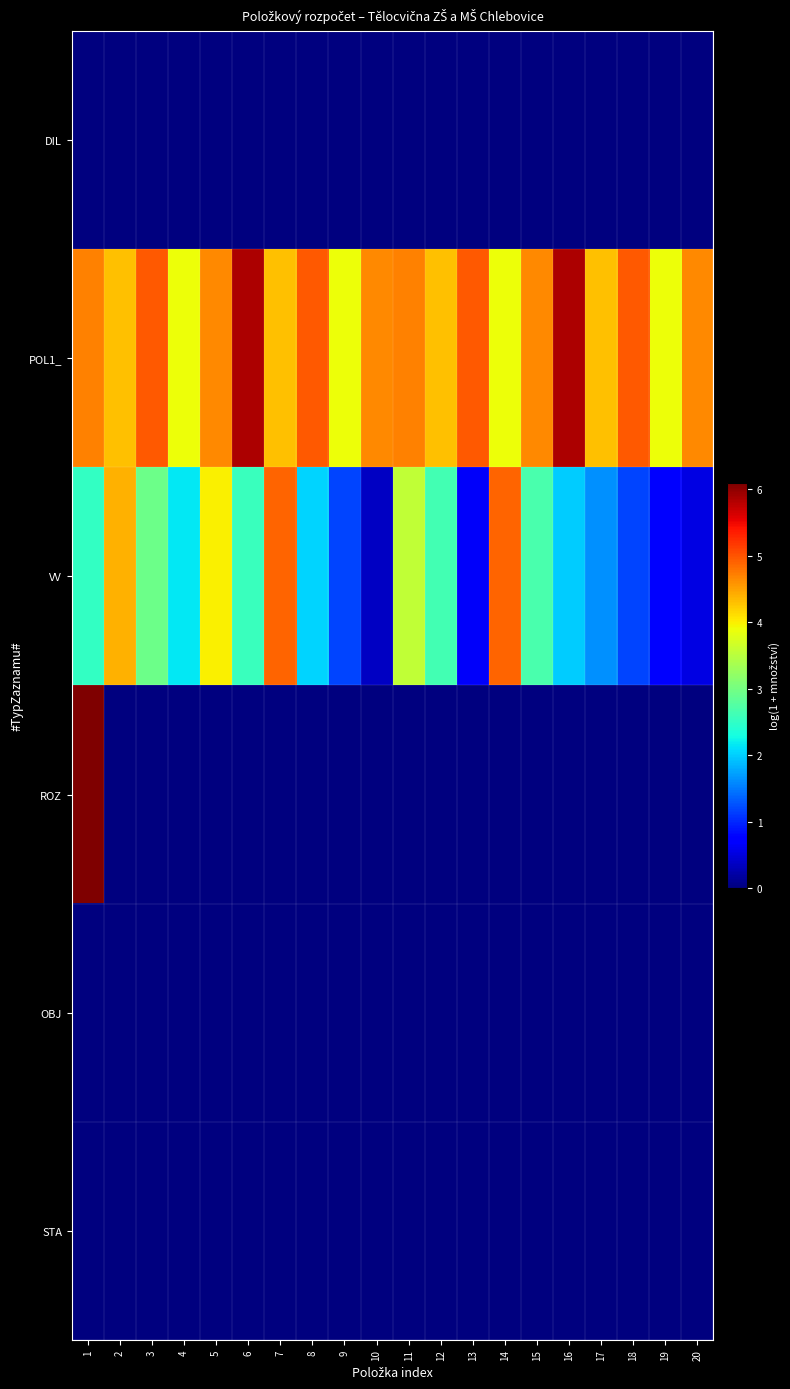

Which series has the widest spread of values?

ROZ